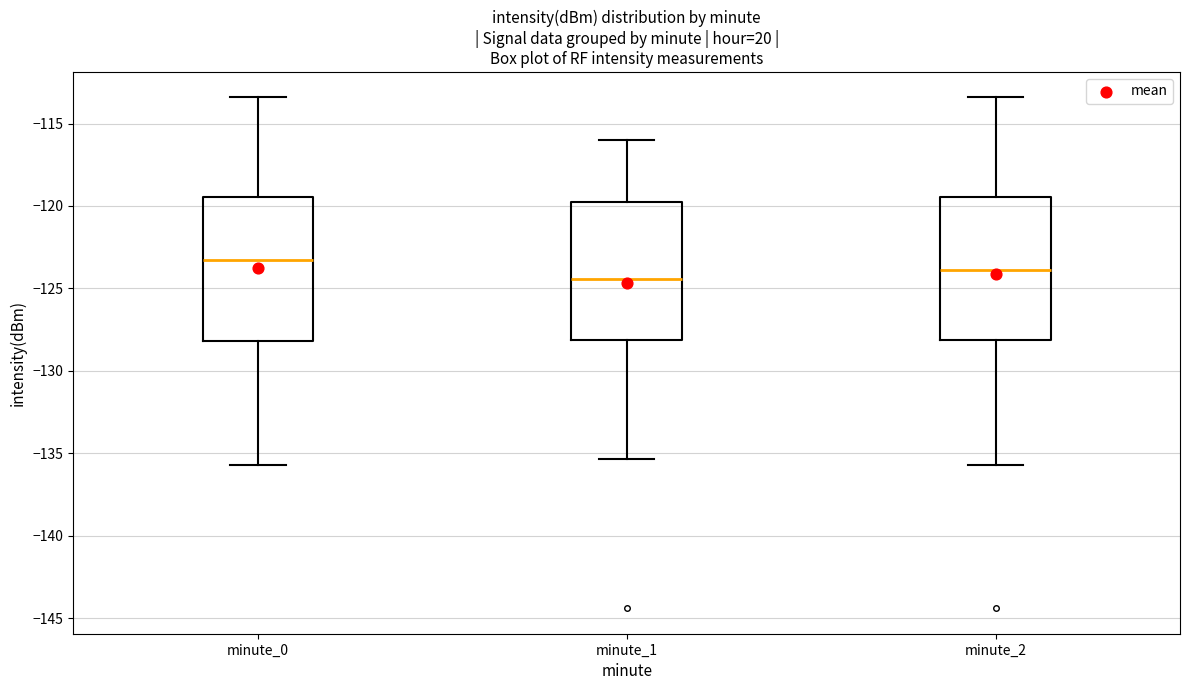

Reading left to right, read every box against the y-axis: the position of its median line, the range the box covers, and the ends of its whiskers. The values are not printed on the chart, so give them approximately, as read against the axis.

minute_0: median -123.5, box -128.0 to -119.5, whiskers -135.5 to -113.5
minute_1: median -124.5, box -128.0 to -120.0, whiskers -135.5 to -116.0
minute_2: median -124.0, box -128.0 to -119.5, whiskers -135.5 to -113.5